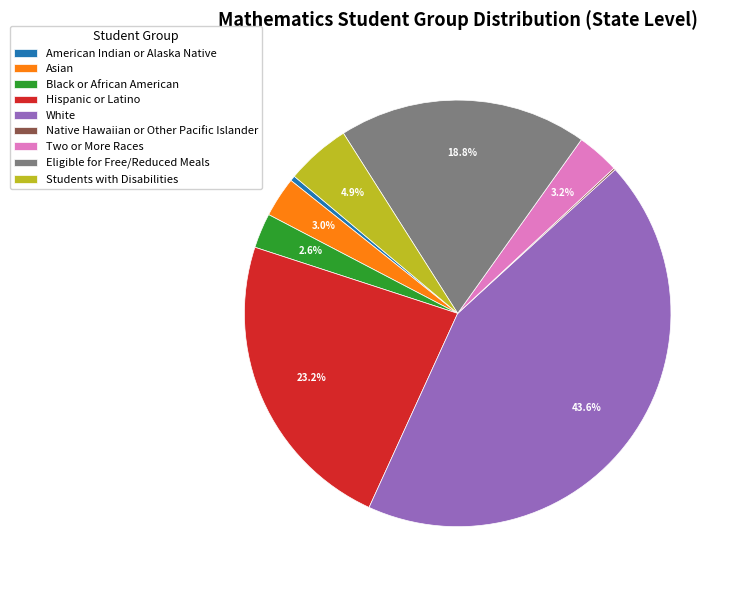

Which category has the biggest portion of the pie?

White